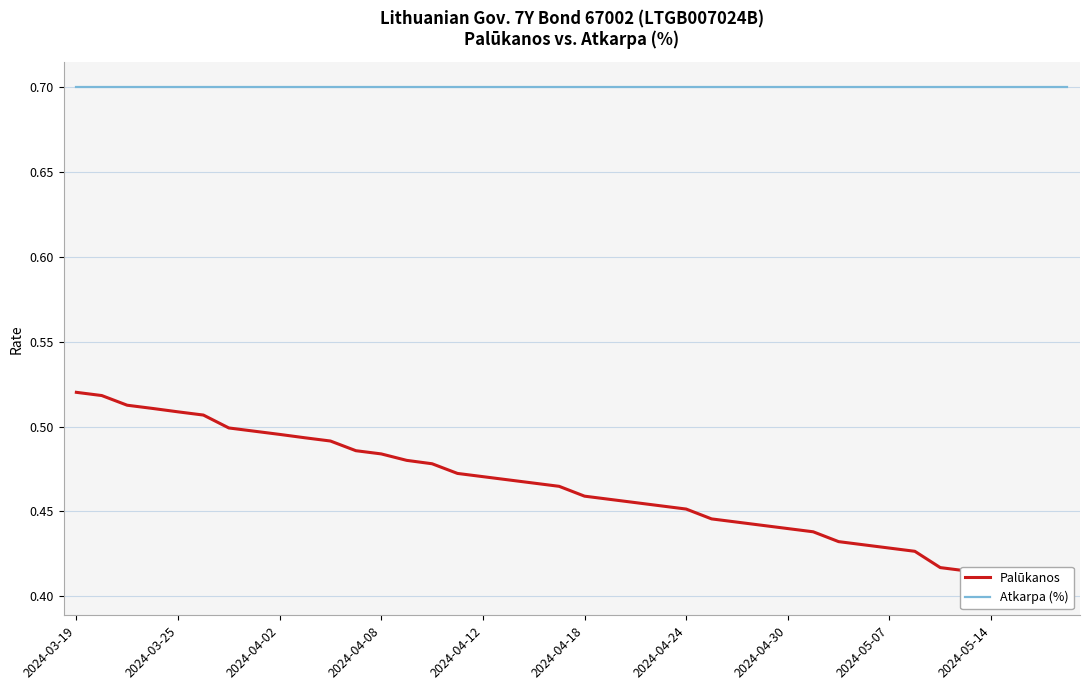

What is the total value across all series at 15?

1.2